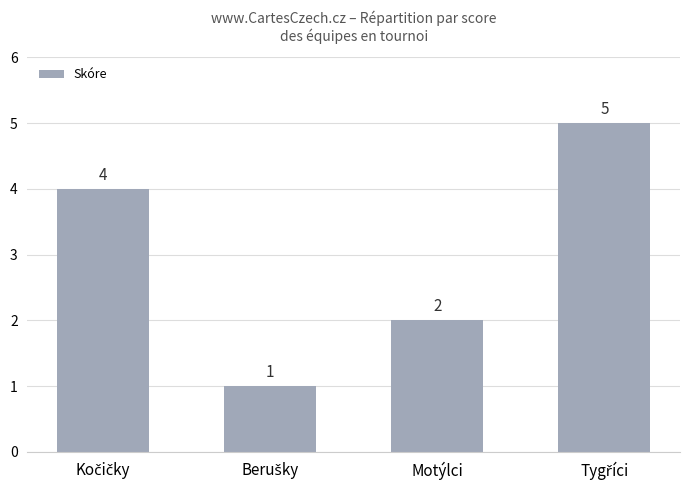

Does the chart contain any negative values?

No